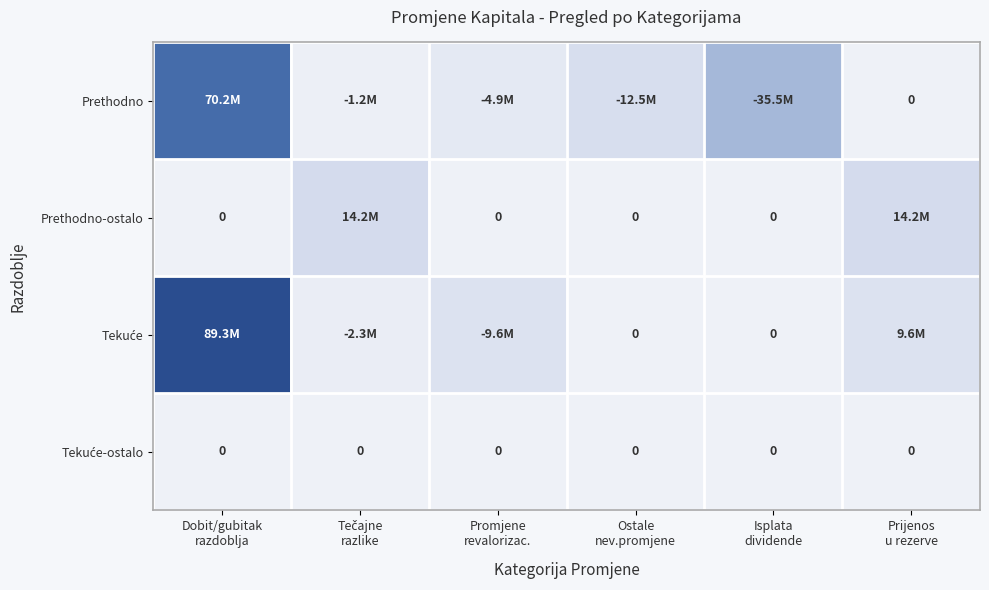

What is the difference between the Prethodno values at Prijenos u rezerve and Dobit/gubitak razdoblja?

70206243